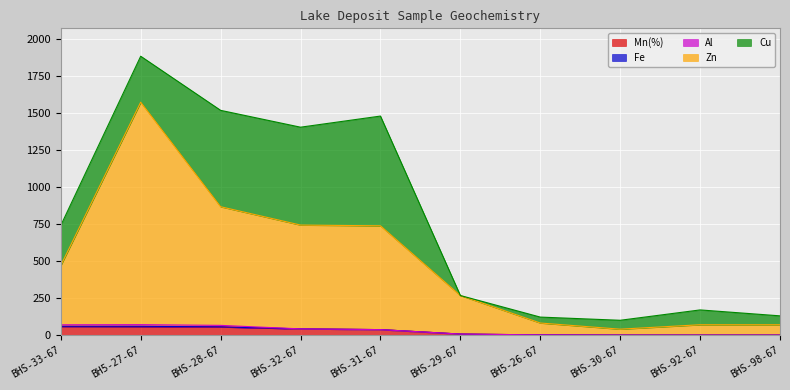

What is the maximum value for Mn(%)?

58.5